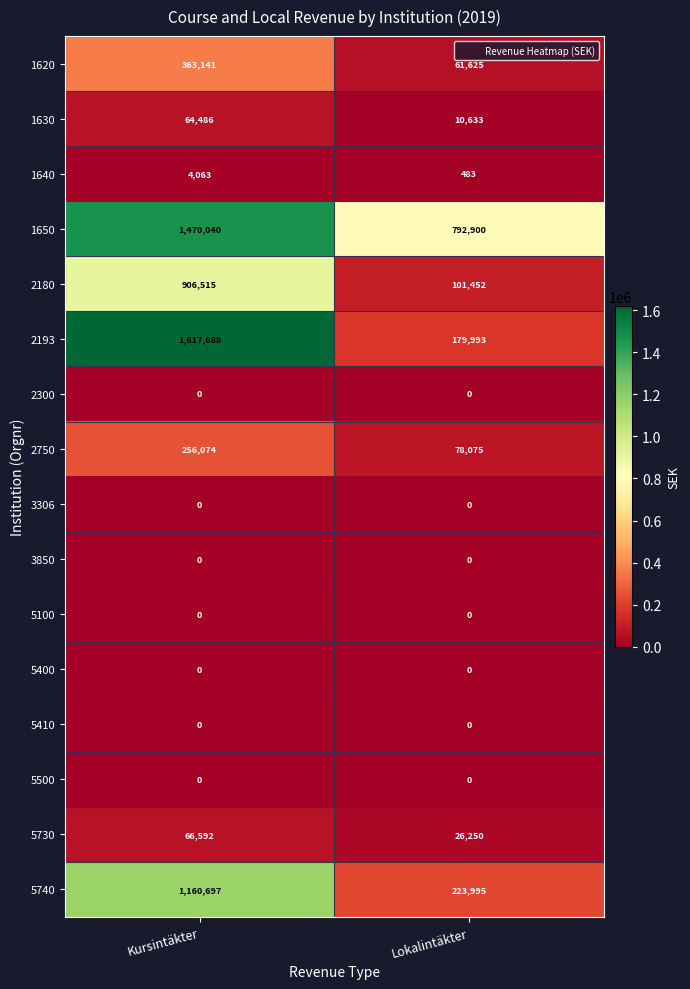

The value of 2180 at Lokalintäkter is 144713. True or false?

False